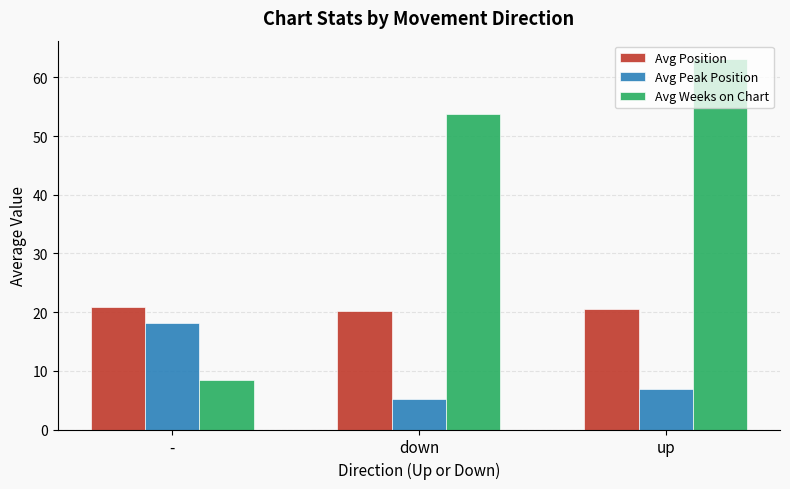

What is the label of the 2nd bar from the right?

down